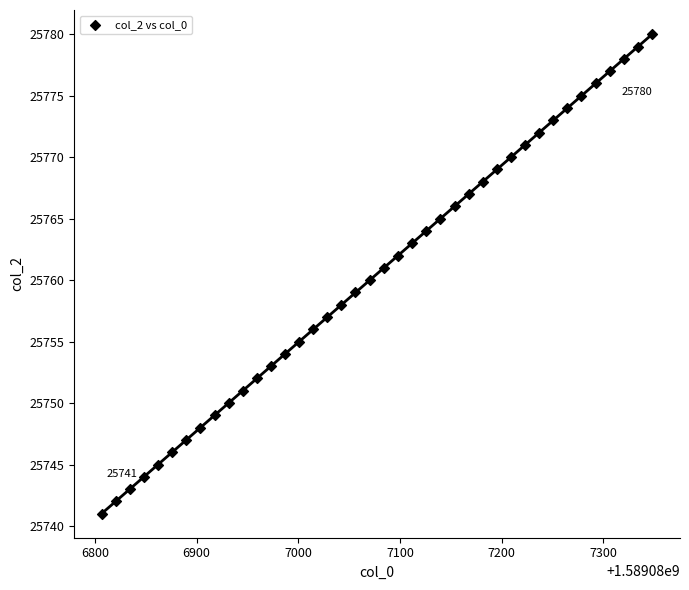

What is the range of Y values (max minus min)?

39